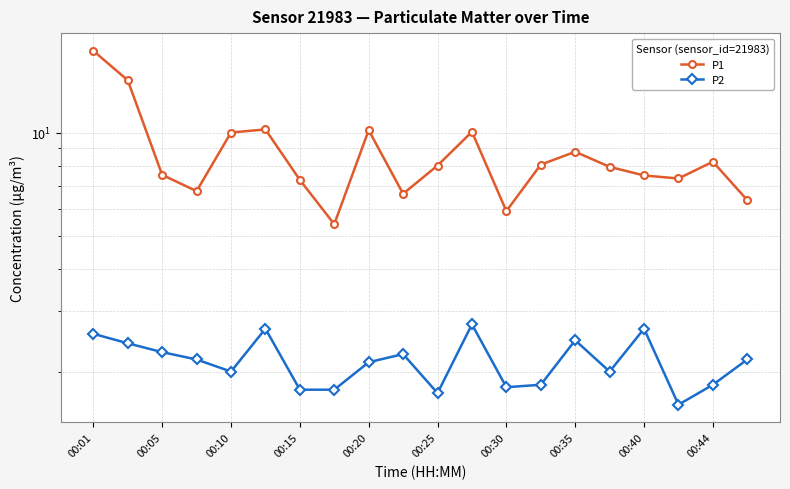

How many values in the P1 series exceed 8?

10